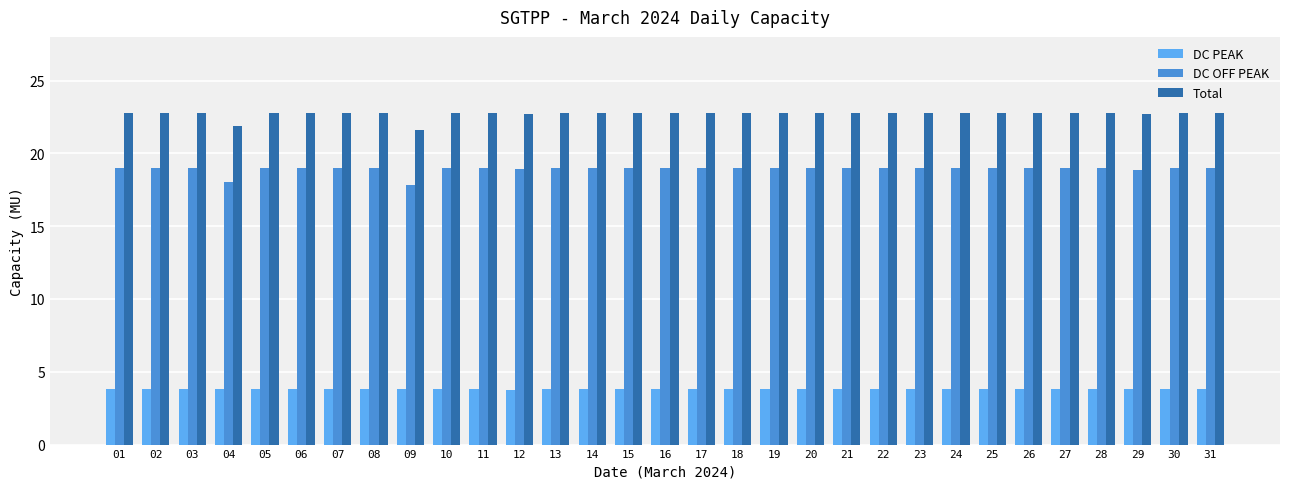

What is the difference between the highest and lowest values at 02?

19.0